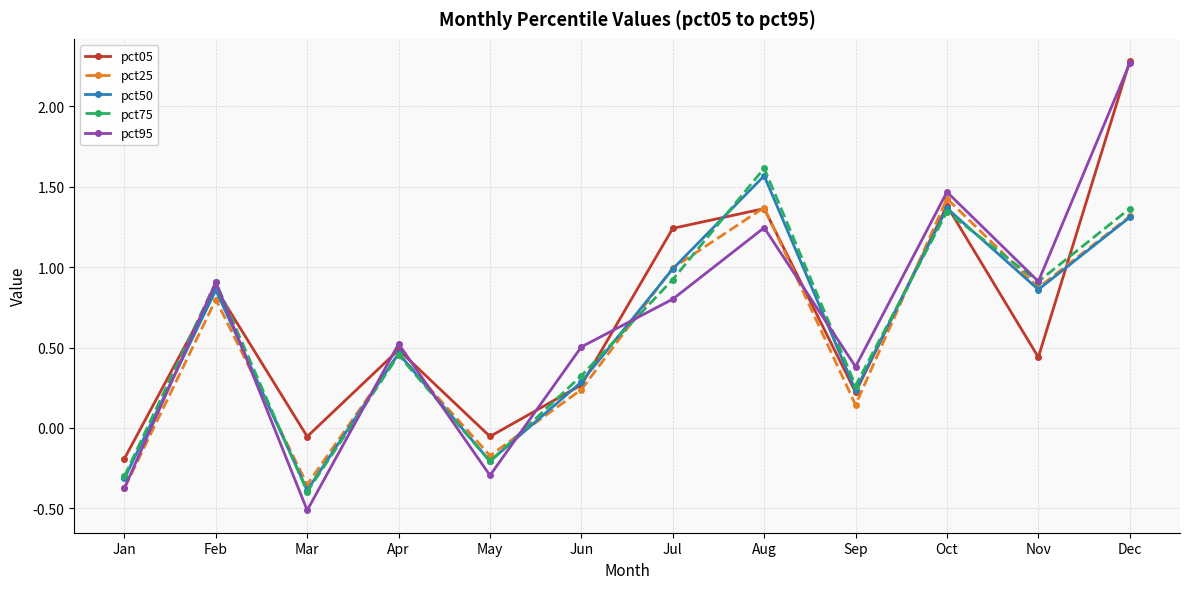

The value of pct75 at Nov is 0.4. True or false?

False